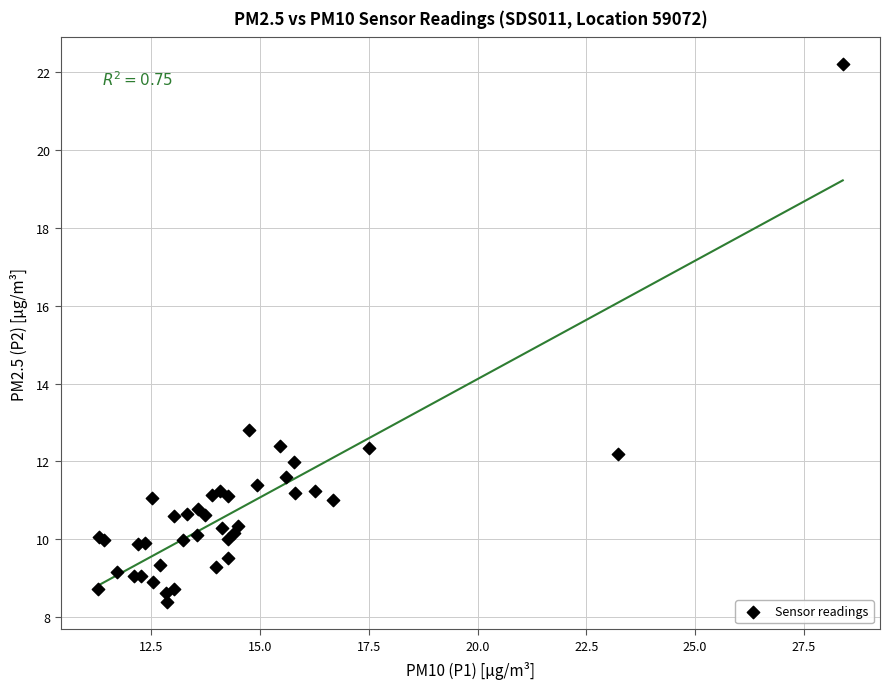

What Y value in the scatter plot is closest to 15?

12.8